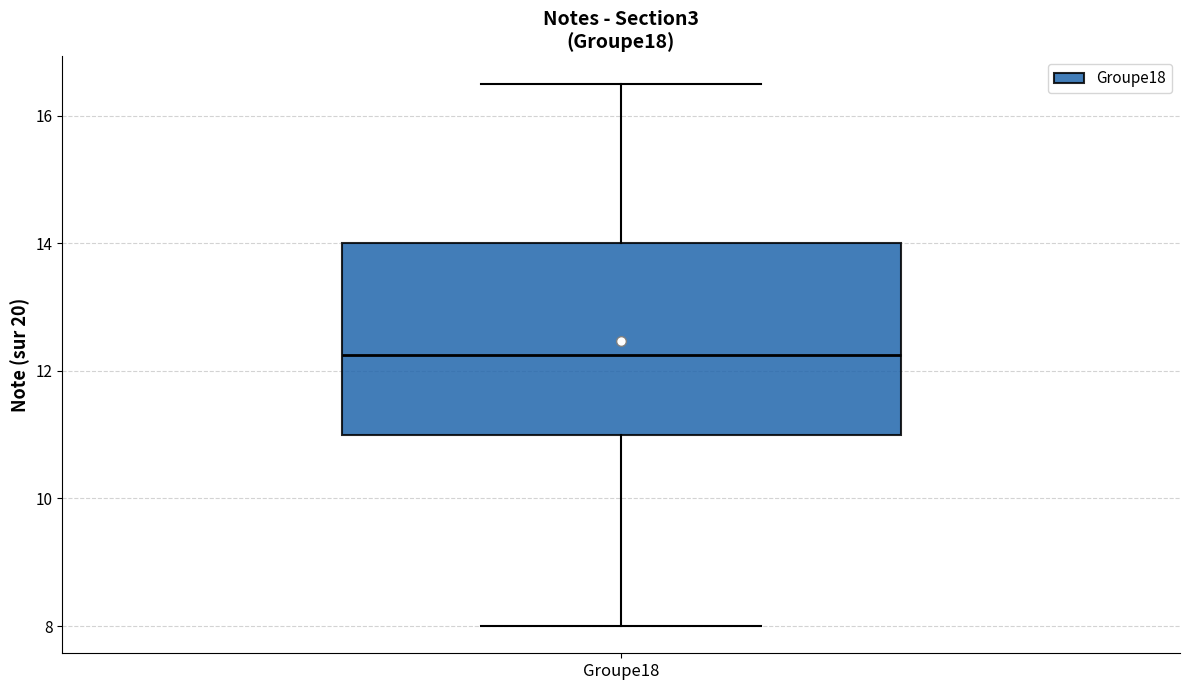

Read this box plot against the y-axis: the position of the median line, the range covered by the box, and the ends of both whiskers. The values are not printed on the chart, so give them approximately, as read against the axis.

median 12.2, box 11.0 to 14.0, whiskers 8.0 to 16.6